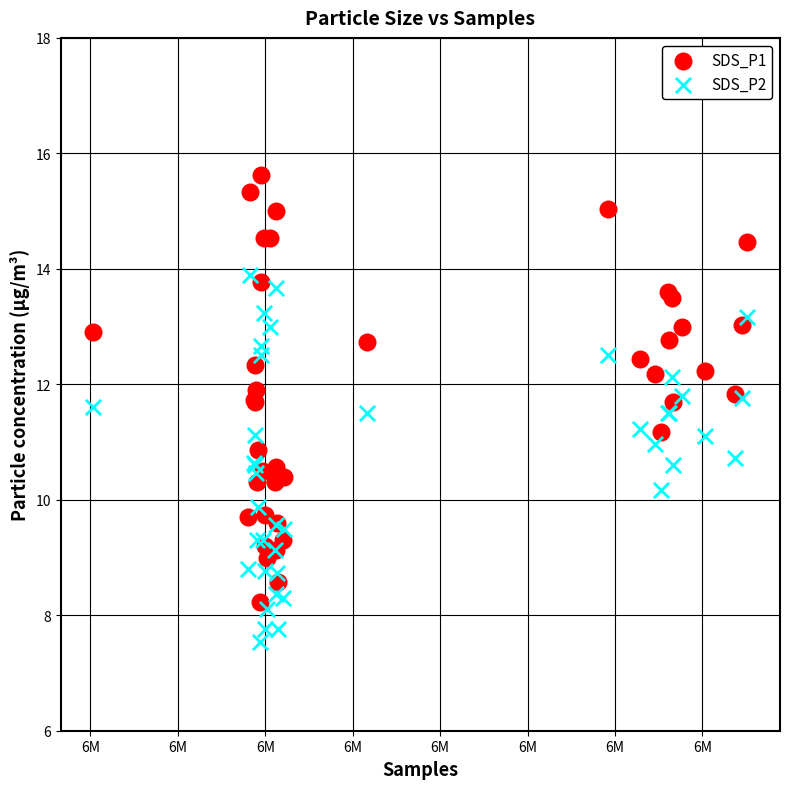

What are all the series names shown in the legend?

SDS_P1, SDS_P2